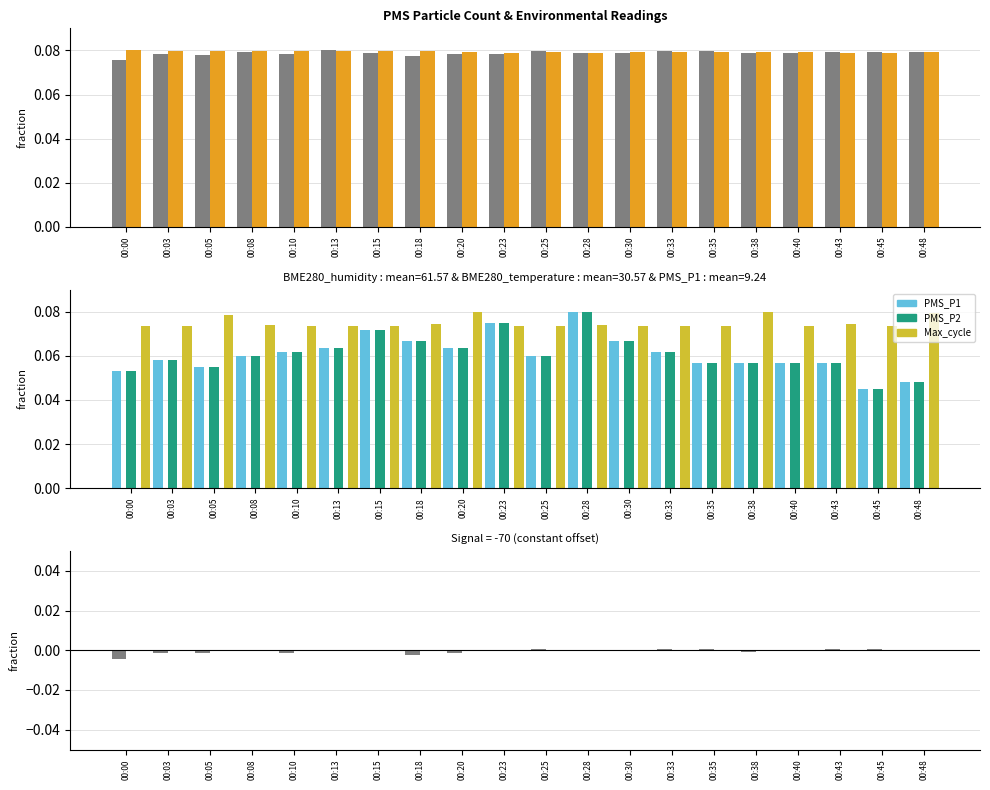

The value of PMS_P1 at 00:25 is 0.1. True or false?

True